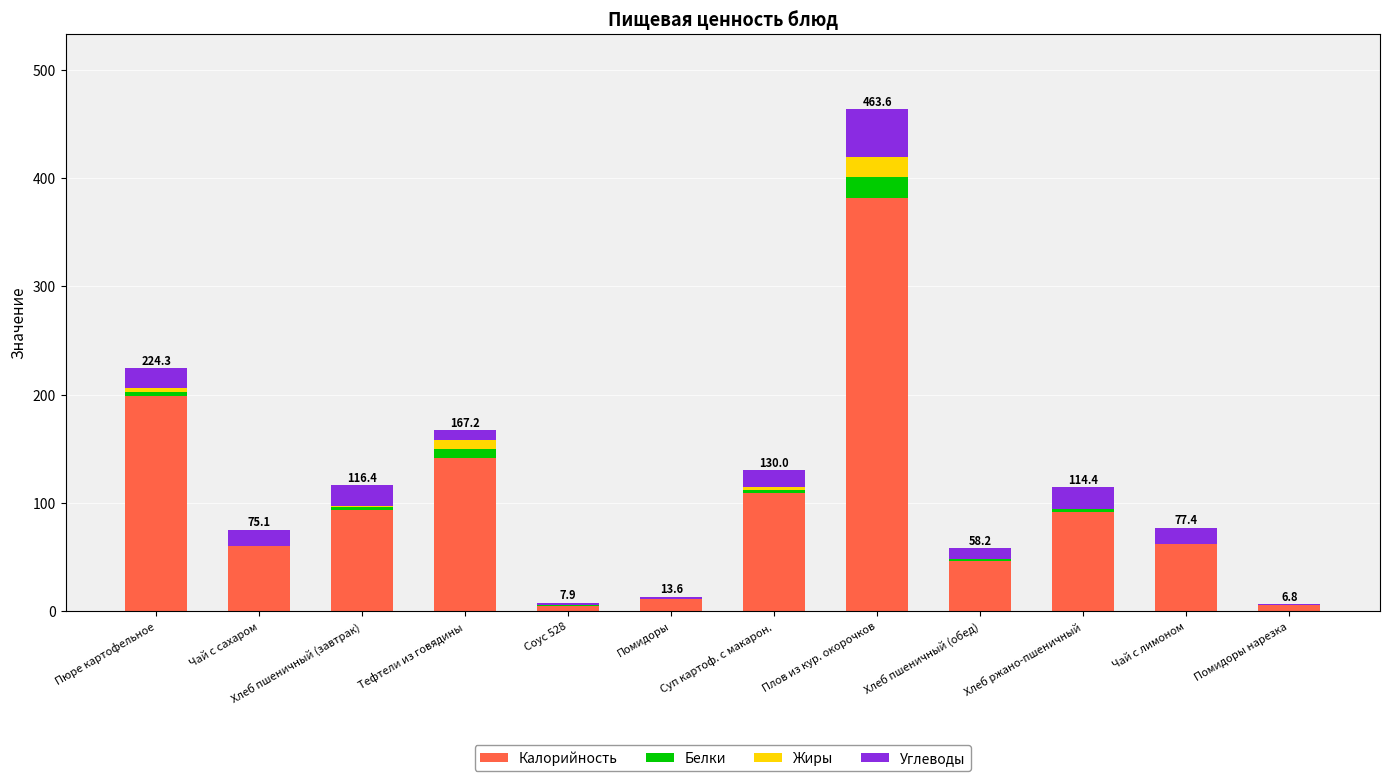

How many data points does each series have?

12